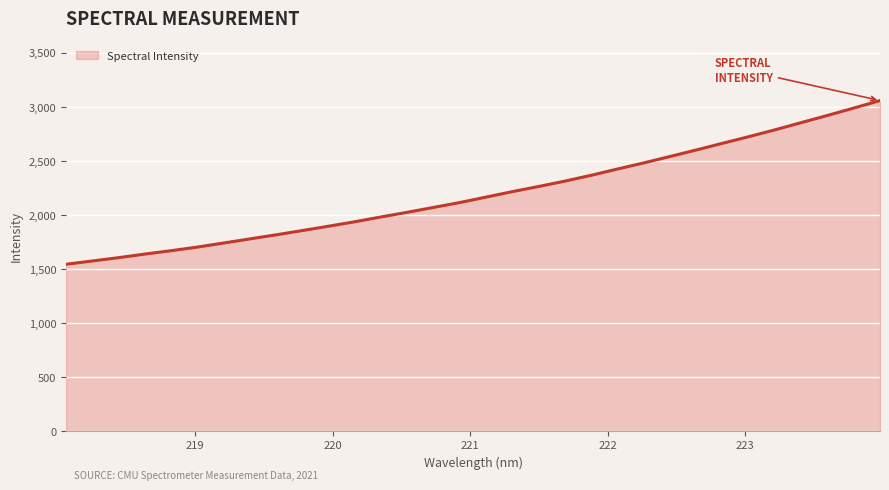

What is the greatest value displayed?

3058.6